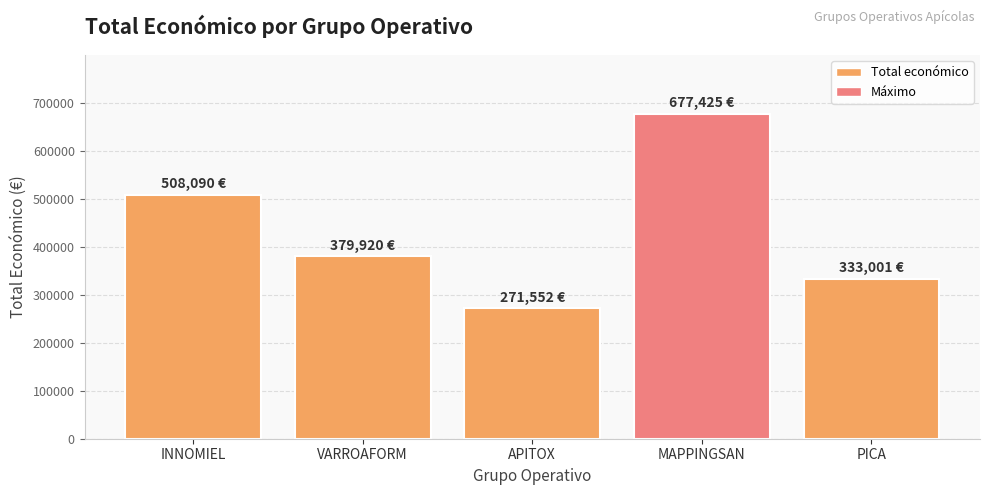

Reading left to right, list all the values displayed in this chart.

508090	379920	271552	677425	333001